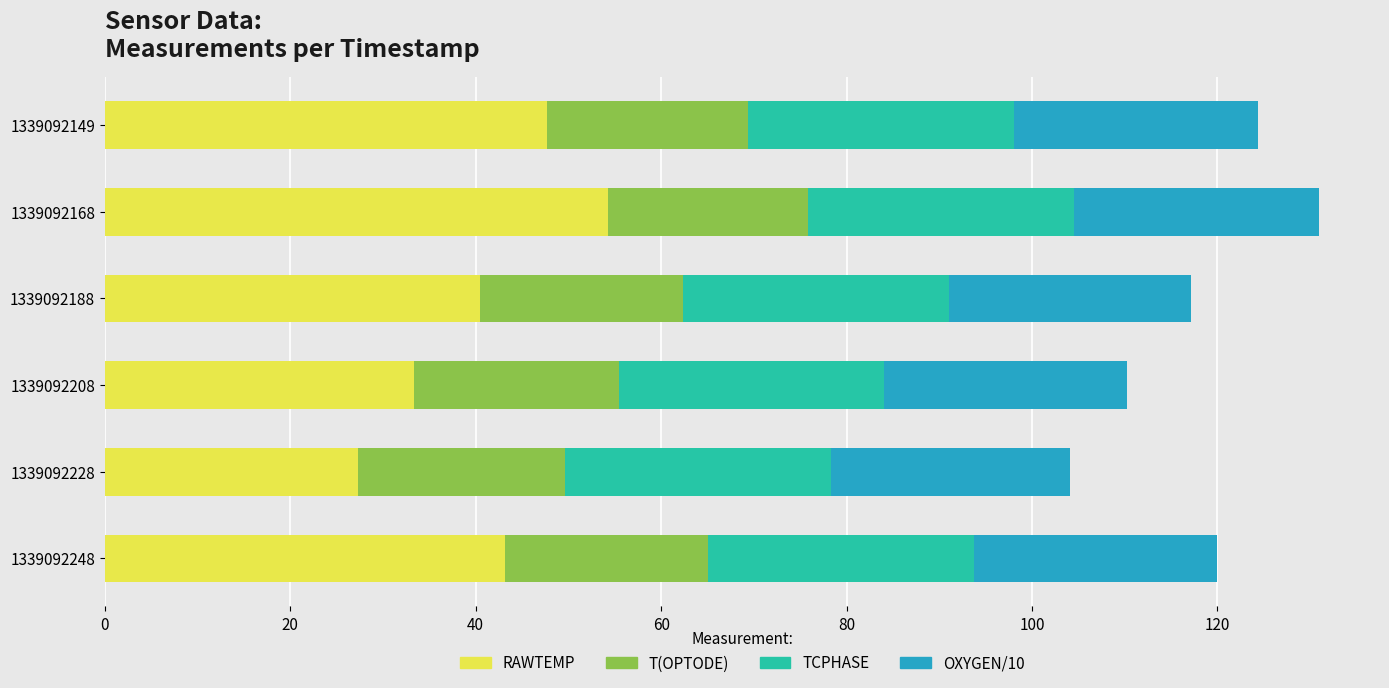

What is the total value across all series at 1339092188?

117.2